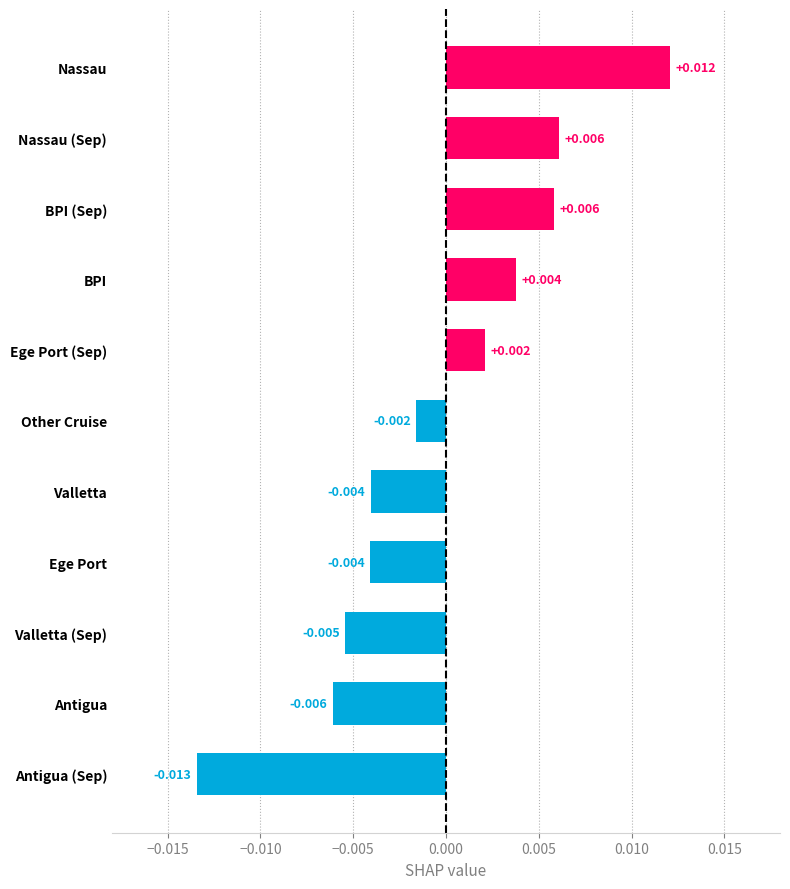

At which label is the value closest to 0?

Other Cruise